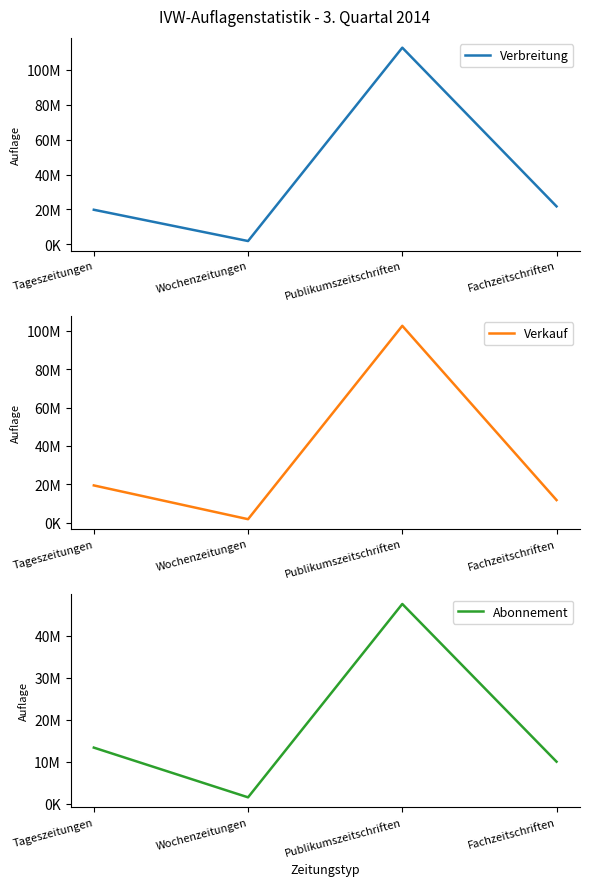

Does the chart have visible grid lines?

No